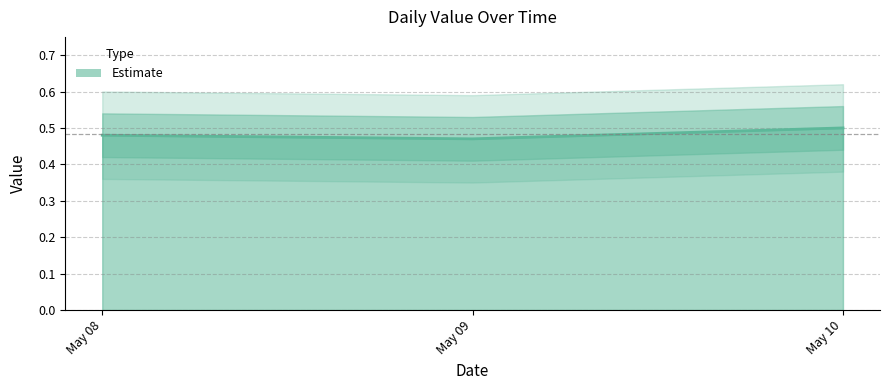

True or false: the data shows 0.5 at 2024/05/10.

True